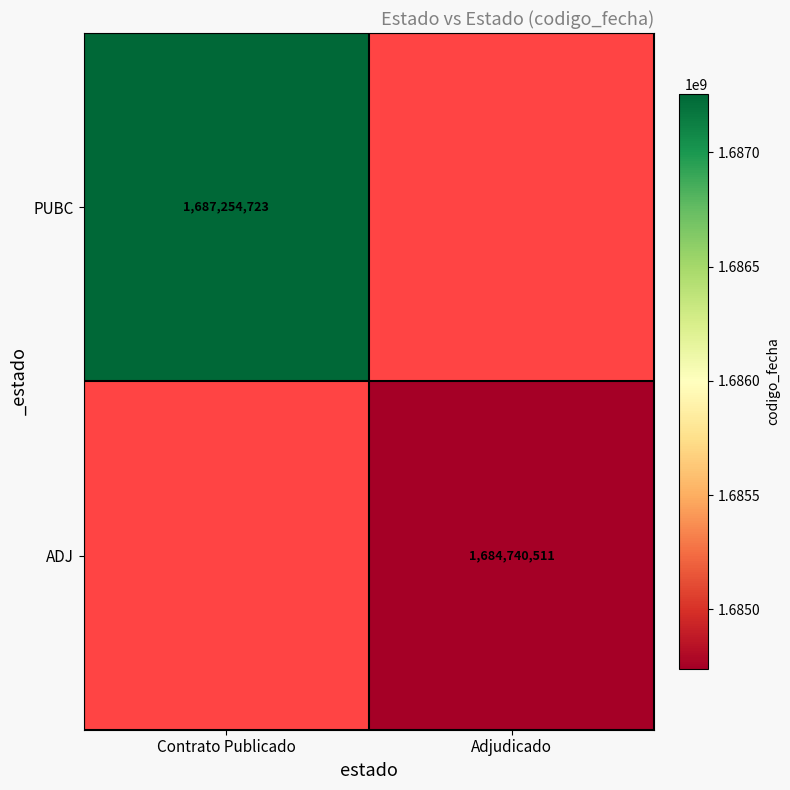

Is it true that ADJ equals 1684740511 at Adjudicado?

True